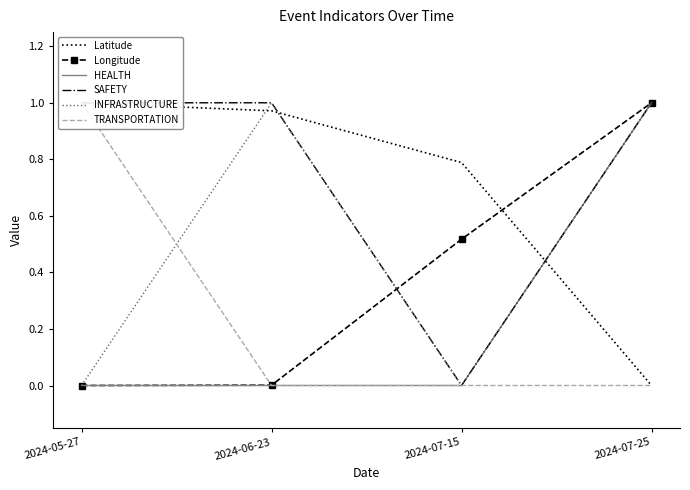

True or false: HEALTH has more than 2 points higher than both neighbors.

False